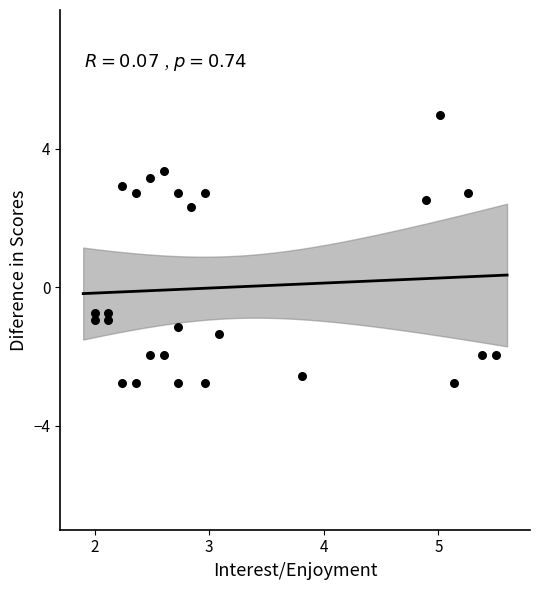

What Y value in the scatter plot is closest to 1?

2.3